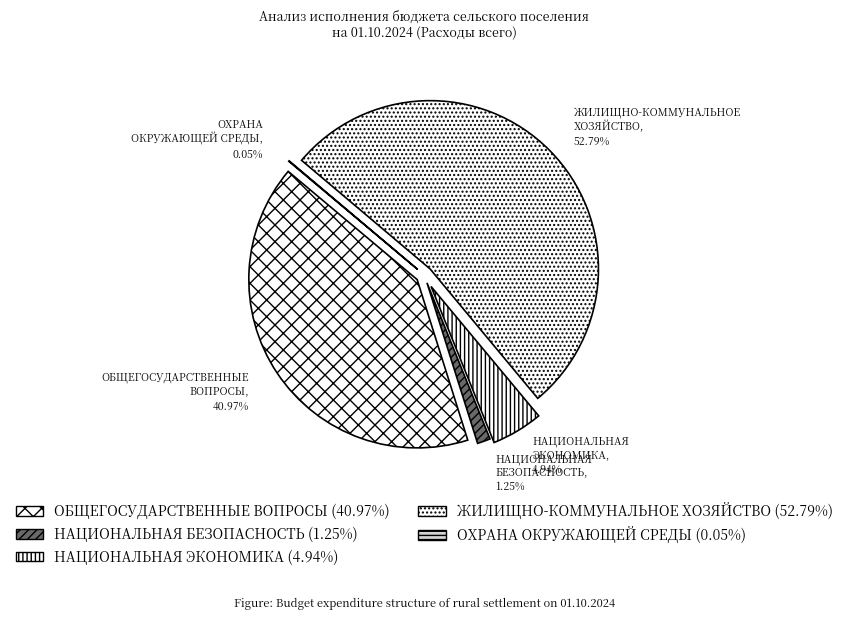

Is ЖИЛИЩНО-КОММУНАЛЬНОЕ ХОЗЯЙСТВО the majority of the pie?

Yes